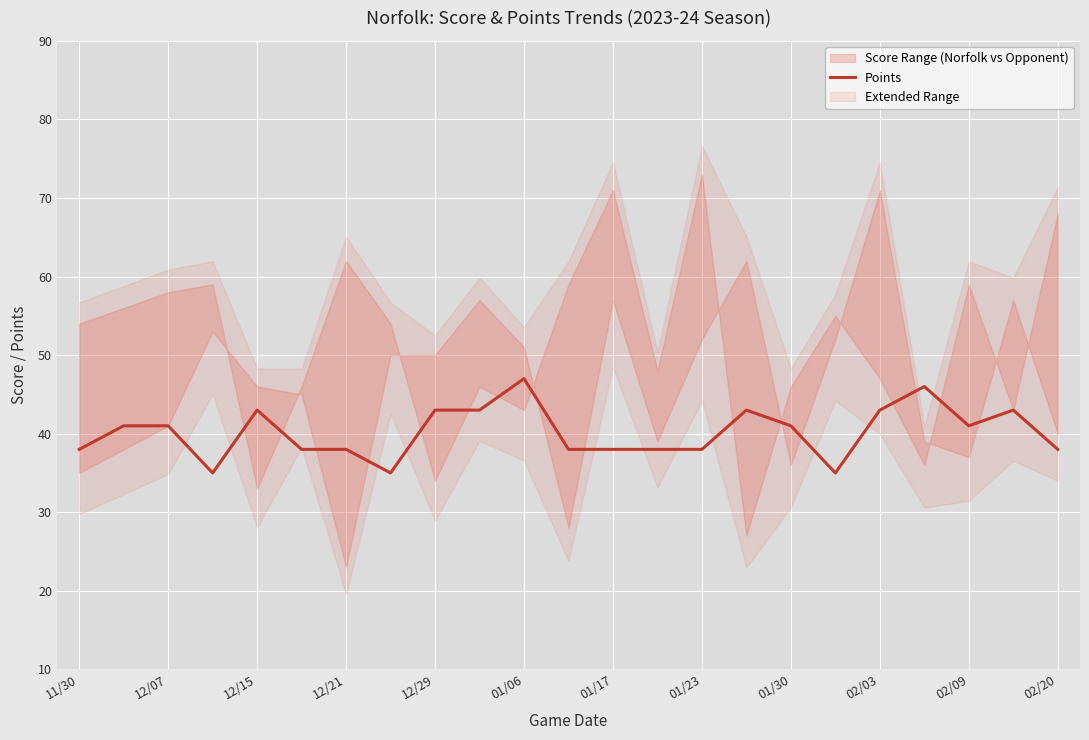

How many values are between 38 and 43?

18